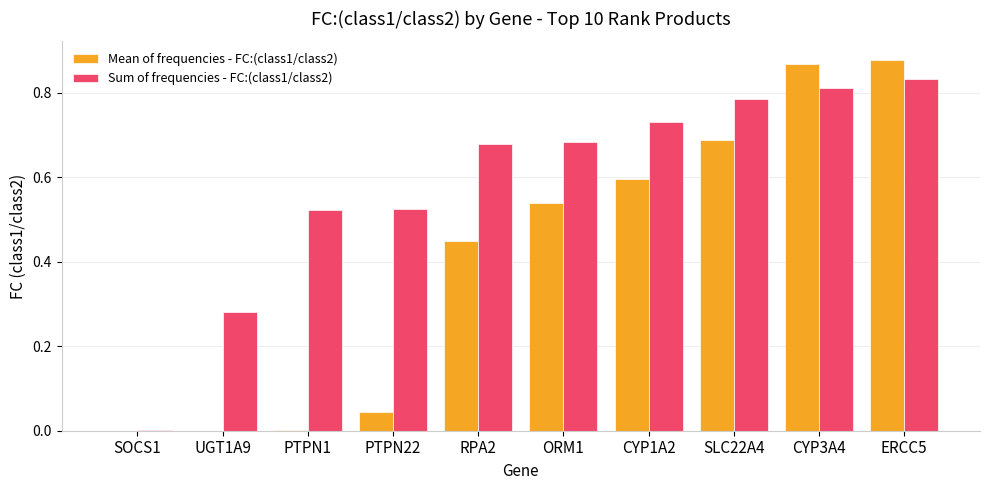

What is the sum of the Sum of frequencies - FC:(class1/class2) values at CYP3A4 and PTPN22?

1.3